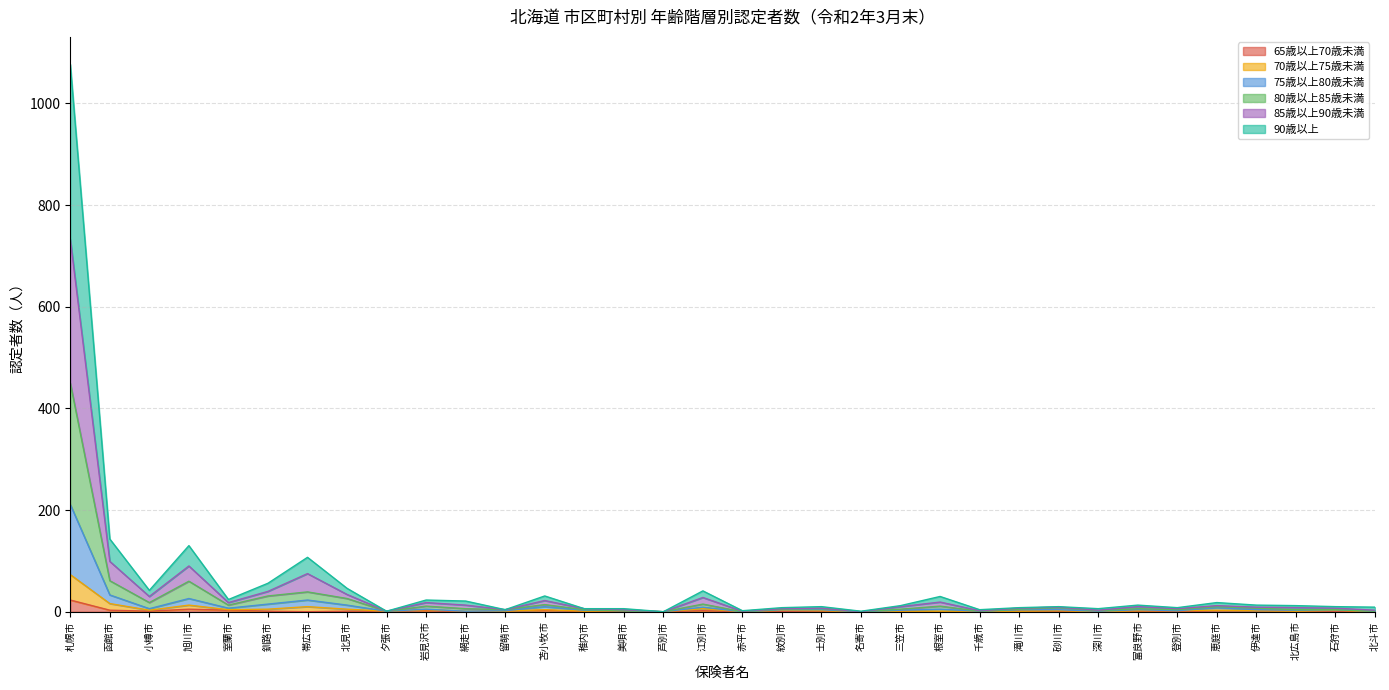

True or false: 70歳以上75歳未満 and 90歳以上 cross at least once.

False